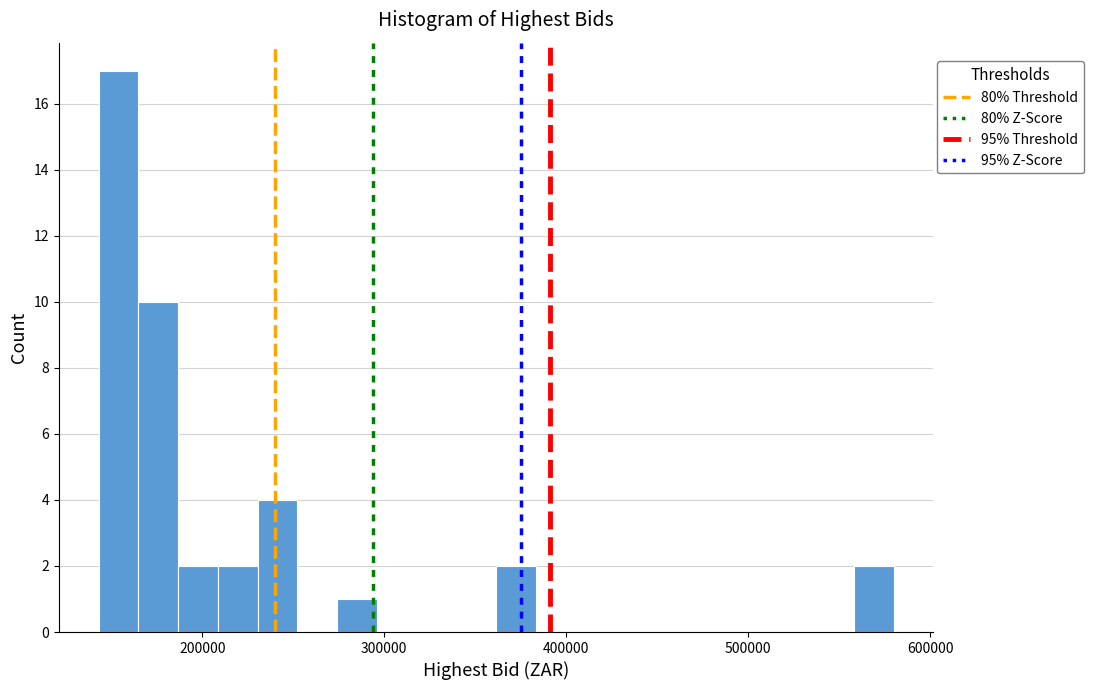

Read against the x-axis, roughly where is the centre of the tallest bar?

150000